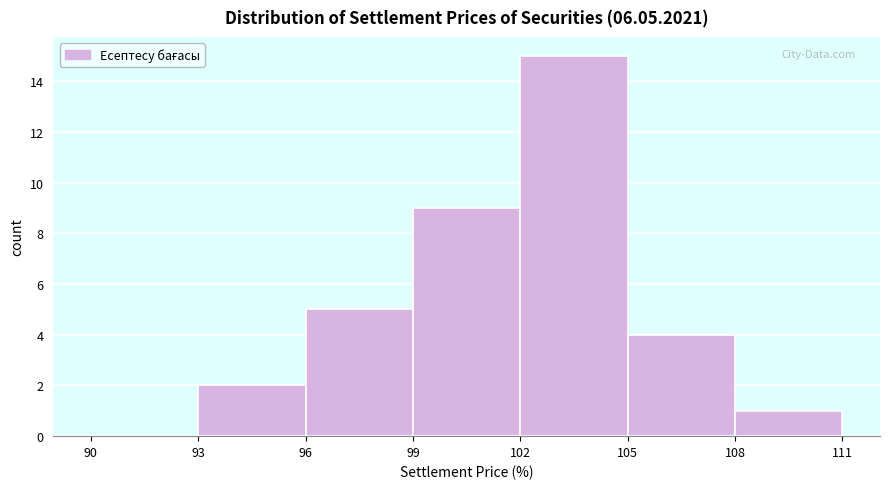

What is the height of the bar covering 102 to 105 on the x-axis? The values are not printed on the chart, so give them approximately, as read against the axis.

15